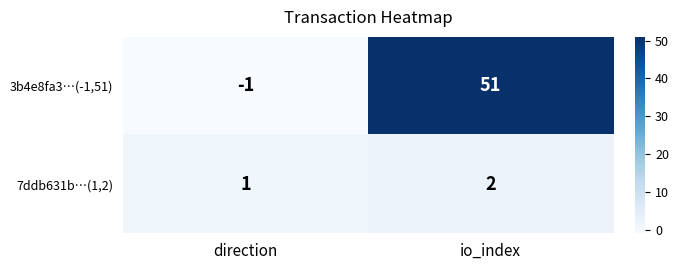

Reading left to right, transcribe all the data shown in this chart.

3b4e8fa3…(-1,51): direction=-1	io_index=51
7ddb631b…(1,2): direction=1	io_index=2